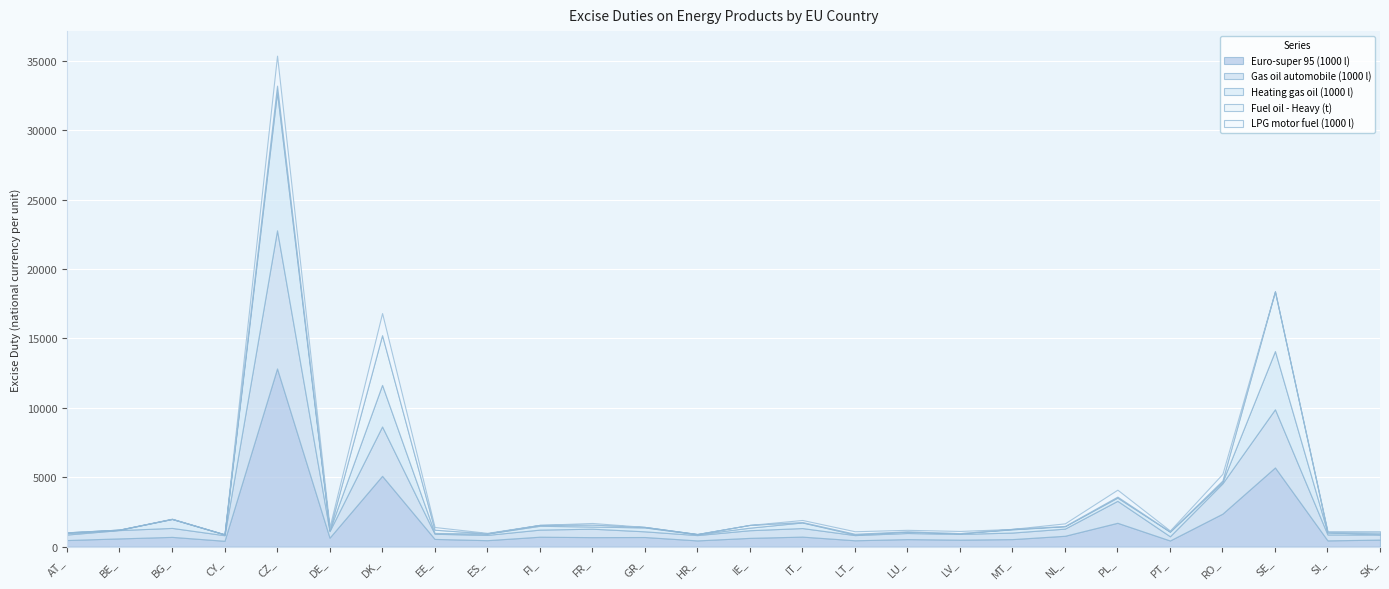

Where is the first local maximum for Fuel oil - Heavy (t)?

CZ_